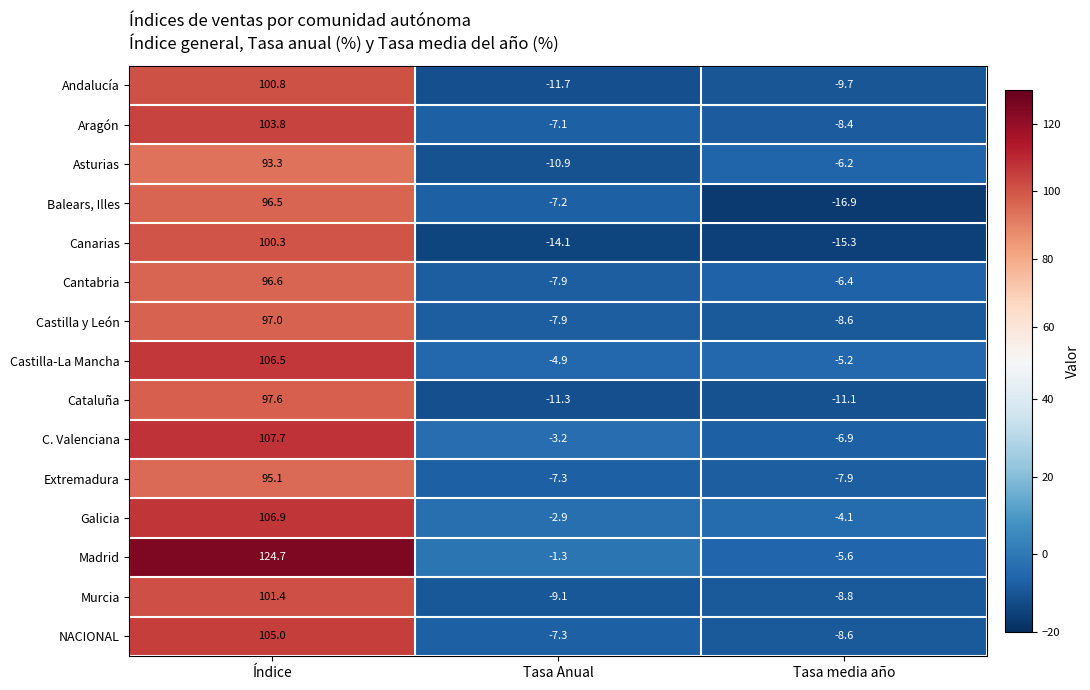

What is the difference between the highest and lowest values at Tasa media año?

12.8